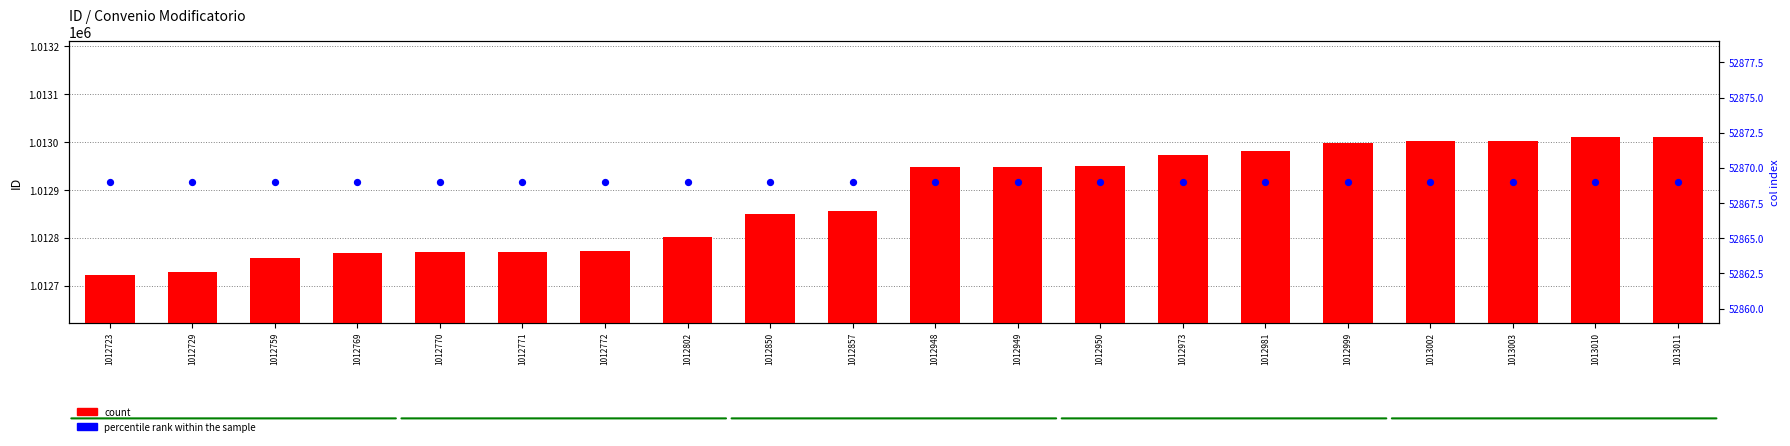

Which series reaches the maximum Y coordinate?

count